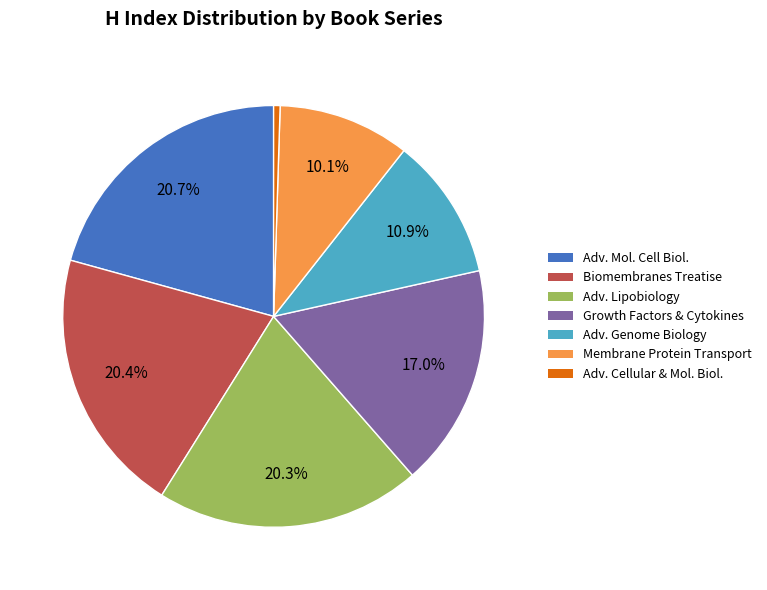

Does any single category account for the majority?

No